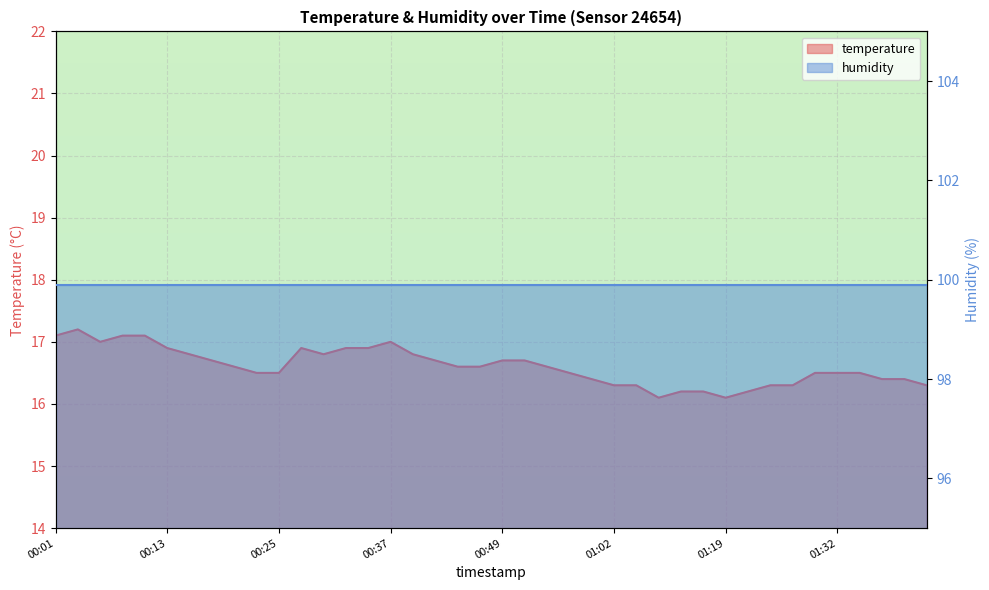

Count the number of categories in the chart.

40